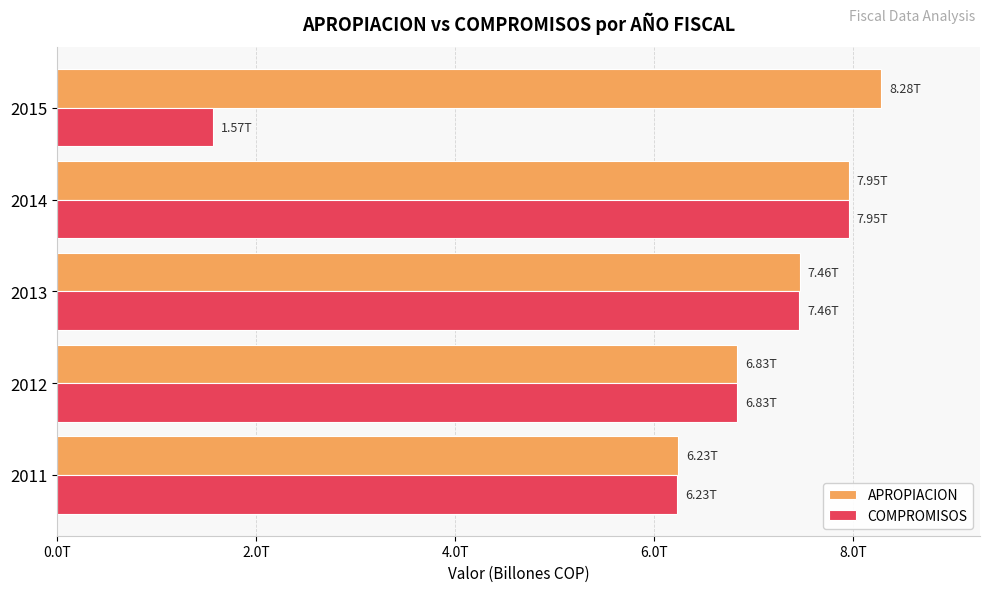

What is the maximum value for APROPIACION?

8280486615250.0